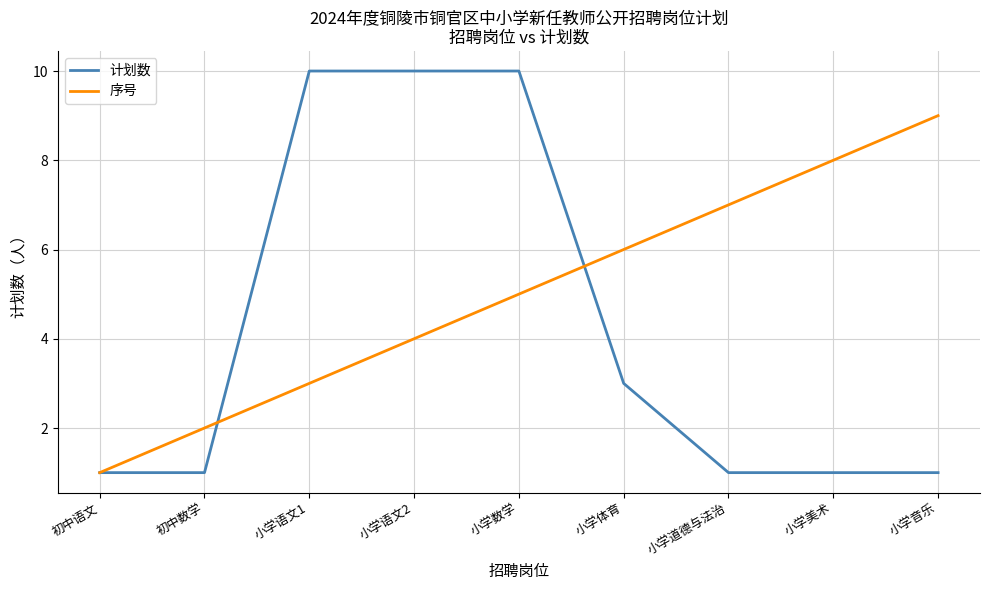

Reading left to right, list all the values displayed in this chart.

计划数: 初中语文=1	初中数学=1	小学语文1=10	小学语文2=10	小学数学=10	小学体育=3	小学道德与法治=1	小学美术=1	小学音乐=1
序号: 初中语文=1	初中数学=2	小学语文1=3	小学语文2=4	小学数学=5	小学体育=6	小学道德与法治=7	小学美术=8	小学音乐=9